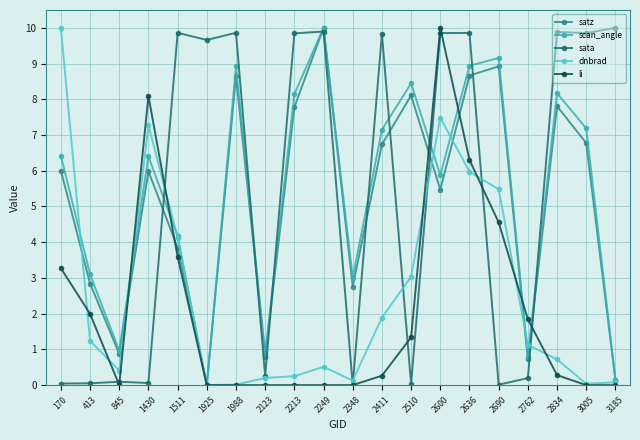

How many distinct data groups are displayed?

5